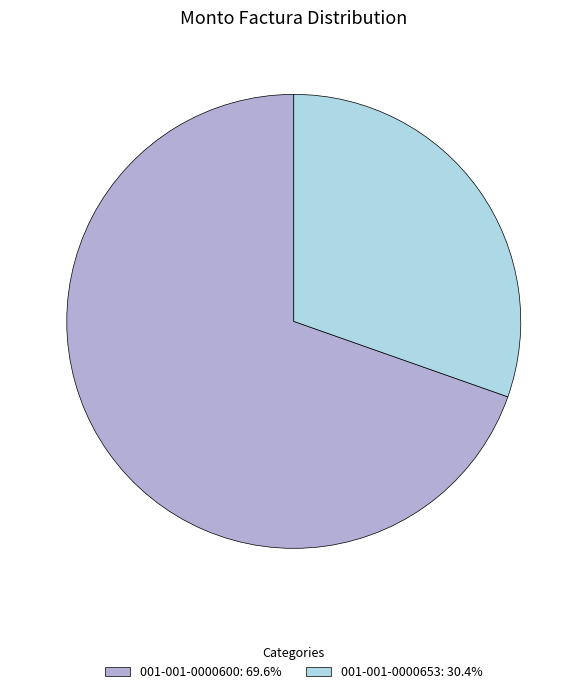

Do 001-001-0000600: 69.6% and 001-001-0000653: 30.4% together represent more than half of the pie?

Yes